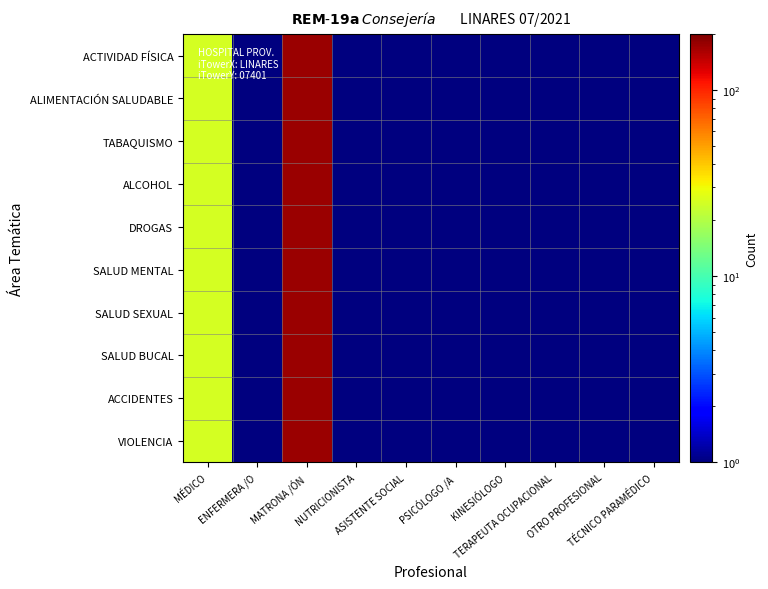

Reading left to right, extract all data points from this chart.

ACTIVIDAD FÍSICA: MÉDICO=25.0	ENFERMERA /O=0.5	MATRONA /ÓN=175.0	NUTRICIONISTA=0.5	ASISTENTE SOCIAL=0.5	PSICÓLOGO /A=0.5	KINESIÓLOGO=0.5	TERAPEUTA OCUPACIONAL=0.5	OTRO PROFESIONAL=0.5	TÉCNICO PARAMÉDICO=0.5
ALIMENTACIÓN SALUDABLE: MÉDICO=25.0	ENFERMERA /O=0.5	MATRONA /ÓN=175.0	NUTRICIONISTA=0.5	ASISTENTE SOCIAL=0.5	PSICÓLOGO /A=0.5	KINESIÓLOGO=0.5	TERAPEUTA OCUPACIONAL=0.5	OTRO PROFESIONAL=0.5	TÉCNICO PARAMÉDICO=0.5
TABAQUISMO: MÉDICO=25.0	ENFERMERA /O=0.5	MATRONA /ÓN=175.0	NUTRICIONISTA=0.5	ASISTENTE SOCIAL=0.5	PSICÓLOGO /A=0.5	KINESIÓLOGO=0.5	TERAPEUTA OCUPACIONAL=0.5	OTRO PROFESIONAL=0.5	TÉCNICO PARAMÉDICO=0.5
ALCOHOL: MÉDICO=25.0	ENFERMERA /O=0.5	MATRONA /ÓN=175.0	NUTRICIONISTA=0.5	ASISTENTE SOCIAL=0.5	PSICÓLOGO /A=0.5	KINESIÓLOGO=0.5	TERAPEUTA OCUPACIONAL=0.5	OTRO PROFESIONAL=0.5	TÉCNICO PARAMÉDICO=0.5
DROGAS: MÉDICO=25.0	ENFERMERA /O=0.5	MATRONA /ÓN=175.0	NUTRICIONISTA=0.5	ASISTENTE SOCIAL=0.5	PSICÓLOGO /A=0.5	KINESIÓLOGO=0.5	TERAPEUTA OCUPACIONAL=0.5	OTRO PROFESIONAL=0.5	TÉCNICO PARAMÉDICO=0.5
SALUD MENTAL: MÉDICO=25.0	ENFERMERA /O=0.5	MATRONA /ÓN=175.0	NUTRICIONISTA=0.5	ASISTENTE SOCIAL=0.5	PSICÓLOGO /A=0.5	KINESIÓLOGO=0.5	TERAPEUTA OCUPACIONAL=0.5	OTRO PROFESIONAL=0.5	TÉCNICO PARAMÉDICO=0.5
SALUD SEXUAL: MÉDICO=25.0	ENFERMERA /O=0.5	MATRONA /ÓN=175.0	NUTRICIONISTA=0.5	ASISTENTE SOCIAL=0.5	PSICÓLOGO /A=0.5	KINESIÓLOGO=0.5	TERAPEUTA OCUPACIONAL=0.5	OTRO PROFESIONAL=0.5	TÉCNICO PARAMÉDICO=0.5
SALUD BUCAL: MÉDICO=25.0	ENFERMERA /O=0.5	MATRONA /ÓN=175.0	NUTRICIONISTA=0.5	ASISTENTE SOCIAL=0.5	PSICÓLOGO /A=0.5	KINESIÓLOGO=0.5	TERAPEUTA OCUPACIONAL=0.5	OTRO PROFESIONAL=0.5	TÉCNICO PARAMÉDICO=0.5
ACCIDENTES: MÉDICO=25.0	ENFERMERA /O=0.5	MATRONA /ÓN=175.0	NUTRICIONISTA=0.5	ASISTENTE SOCIAL=0.5	PSICÓLOGO /A=0.5	KINESIÓLOGO=0.5	TERAPEUTA OCUPACIONAL=0.5	OTRO PROFESIONAL=0.5	TÉCNICO PARAMÉDICO=0.5
VIOLENCIA: MÉDICO=25.0	ENFERMERA /O=0.5	MATRONA /ÓN=175.0	NUTRICIONISTA=0.5	ASISTENTE SOCIAL=0.5	PSICÓLOGO /A=0.5	KINESIÓLOGO=0.5	TERAPEUTA OCUPACIONAL=0.5	OTRO PROFESIONAL=0.5	TÉCNICO PARAMÉDICO=0.5